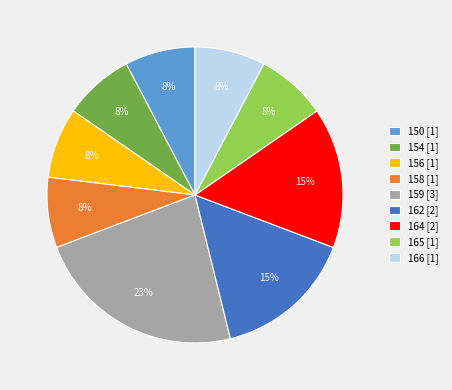

Which has a higher value, 159 [3] or 154 [1]?

159 [3]